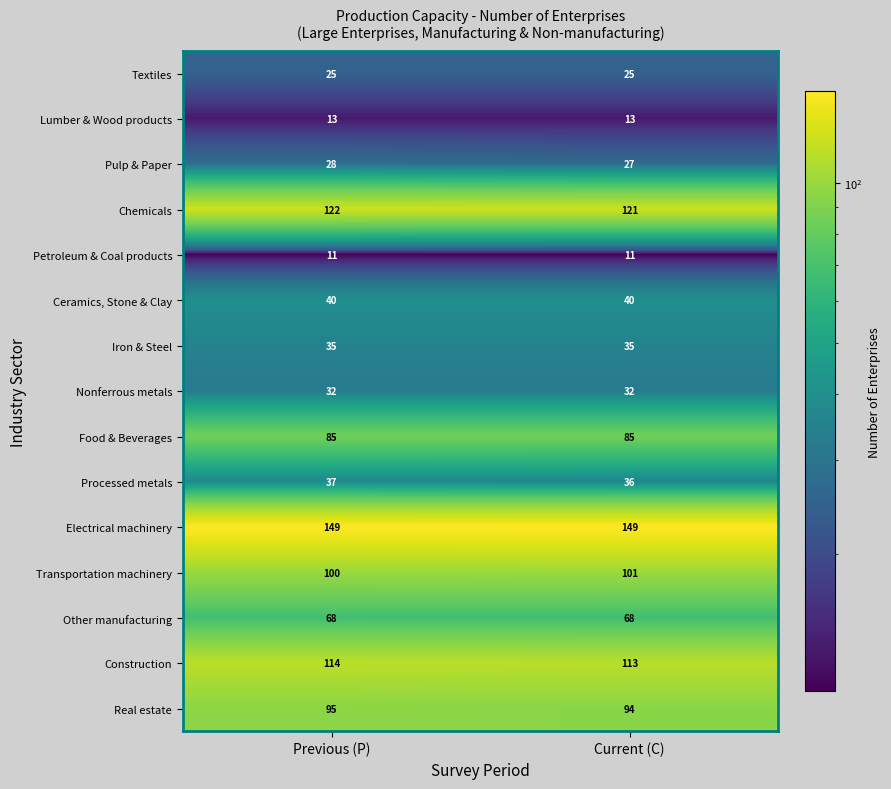

The value of Ceramics, Stone & Clay at Current (C) is 40. True or false?

True